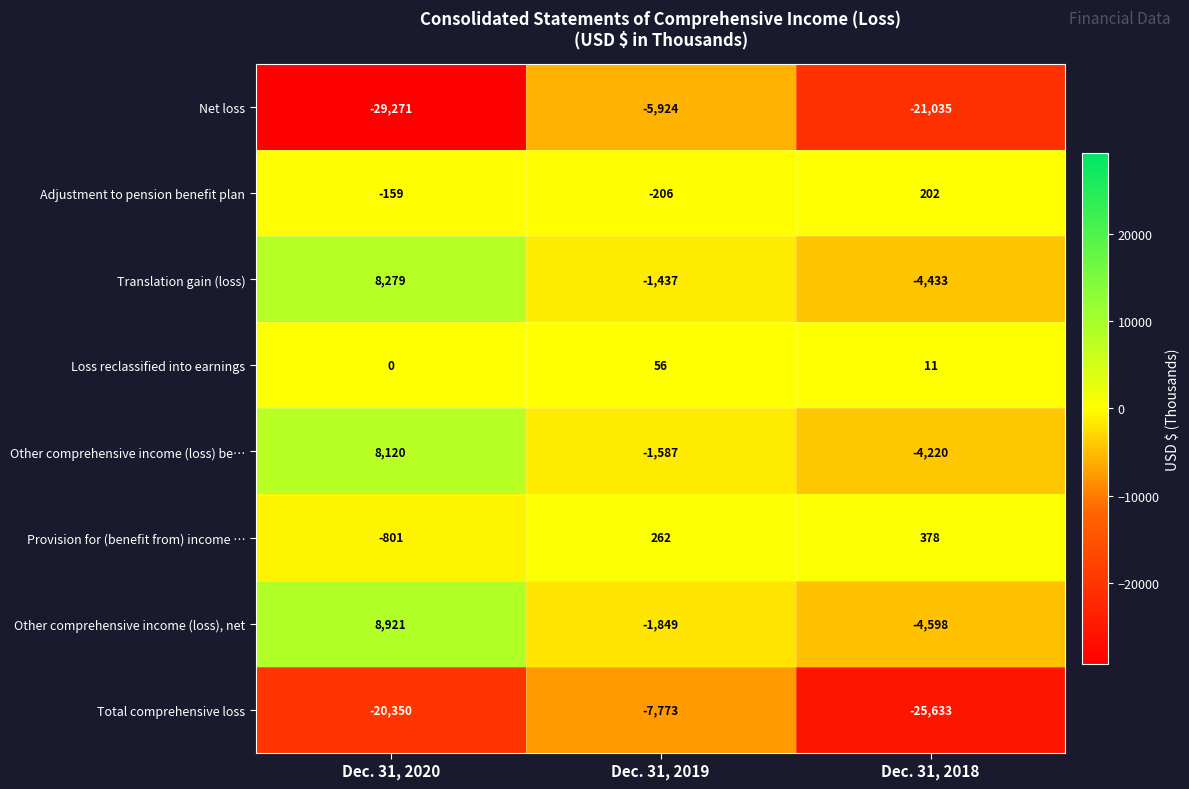

What is the total value across all series at Dec. 31, 2019?

-18458